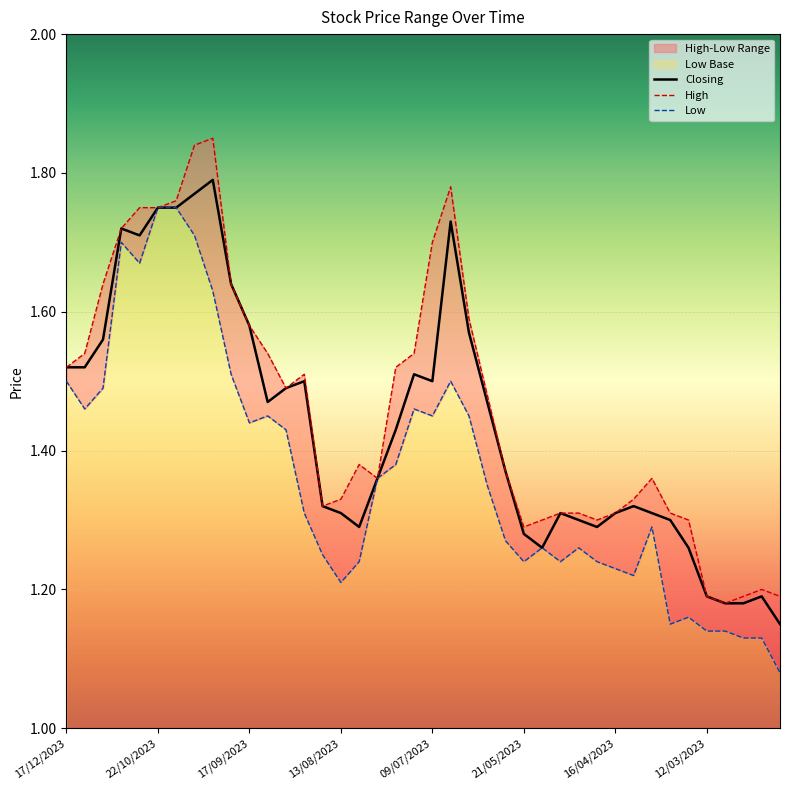

Is it true that Closing equals 2.5 at 18?

False